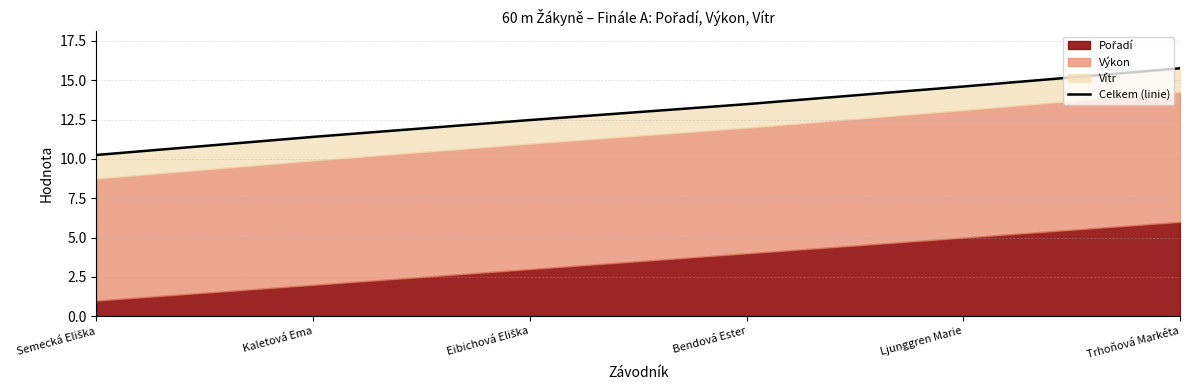

List the labels in order of value, smallest first.

Semecká Eliška, Kaletová Ema, Eibichová Eliška, Bendová Ester, Ljunggren Marie, Trhoňová Markéta